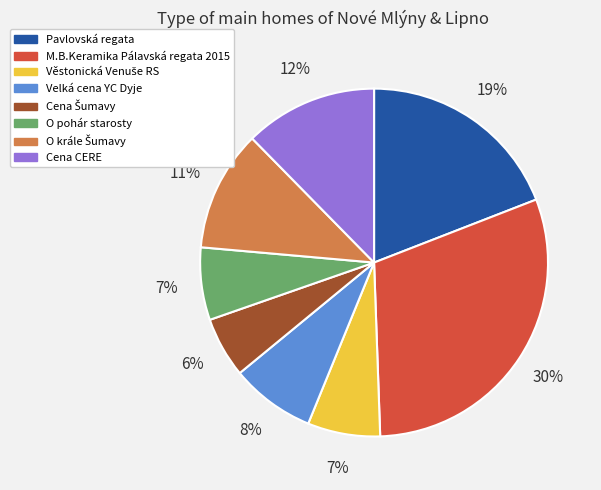

Is it true that Velká cena YC Dyje is 8% of the pie?

True